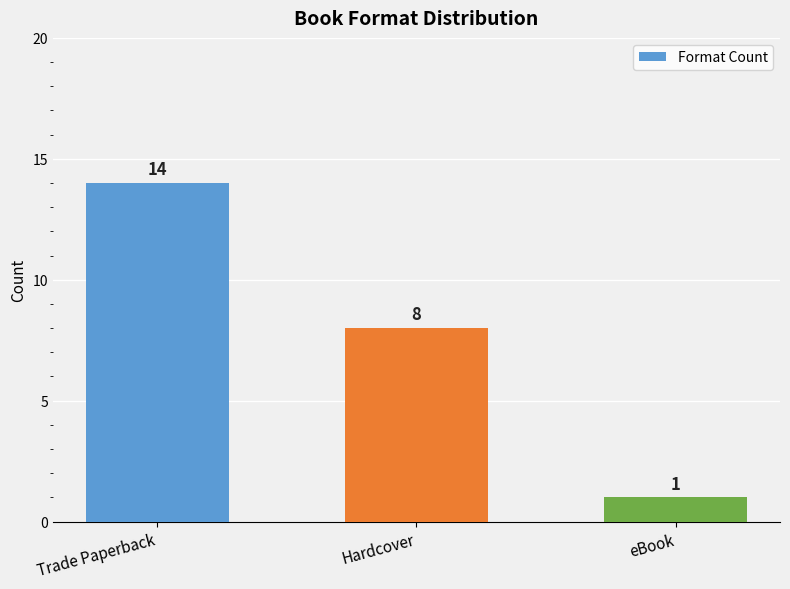

Rank the categories by value from lowest to highest.

eBook, Hardcover, Trade Paperback